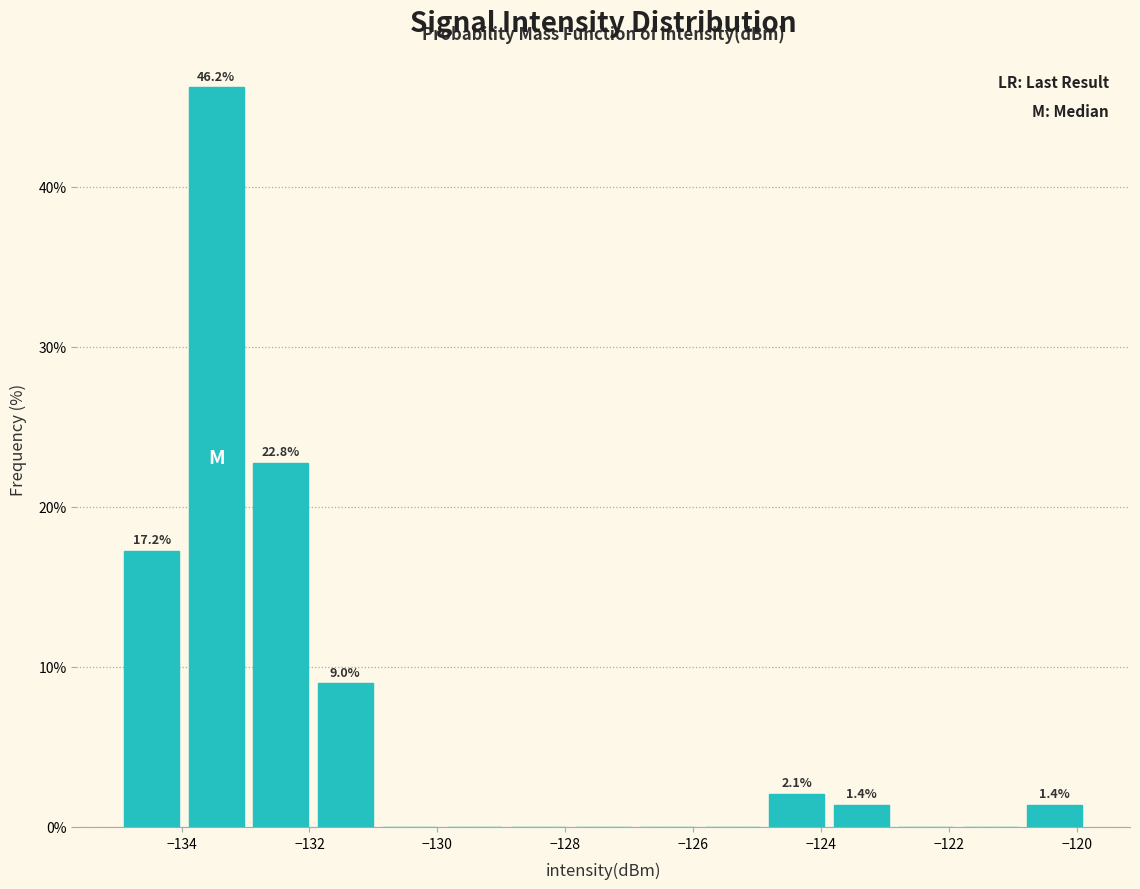

Which range on the x-axis has the tallest bar?

-134.0 to -133.0